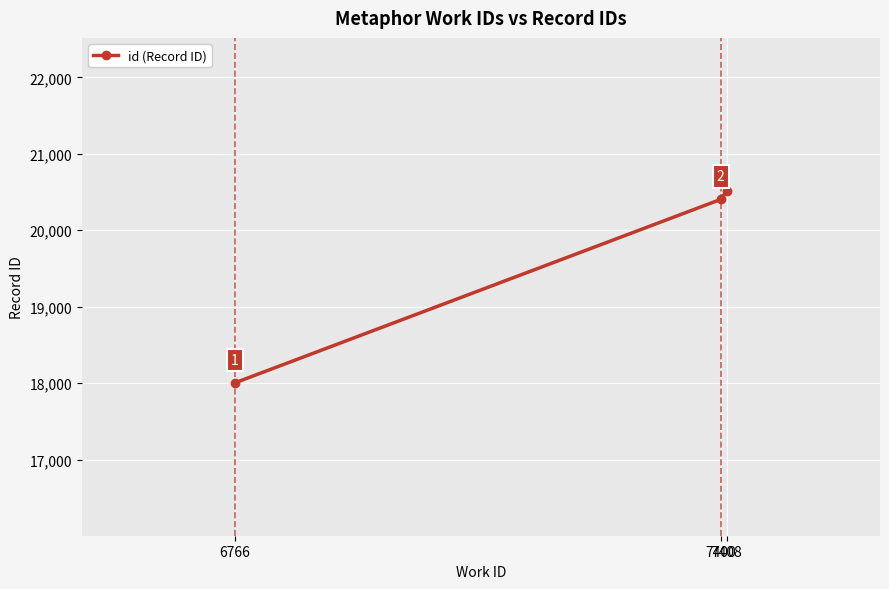

What is the average value?

19642